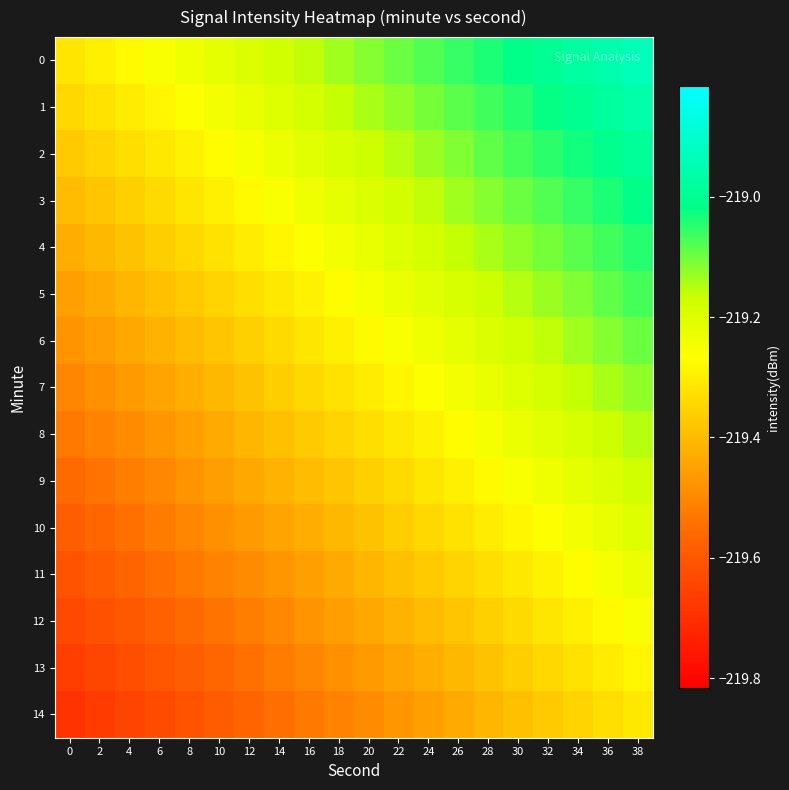

What is the smallest value displayed?

-219.7